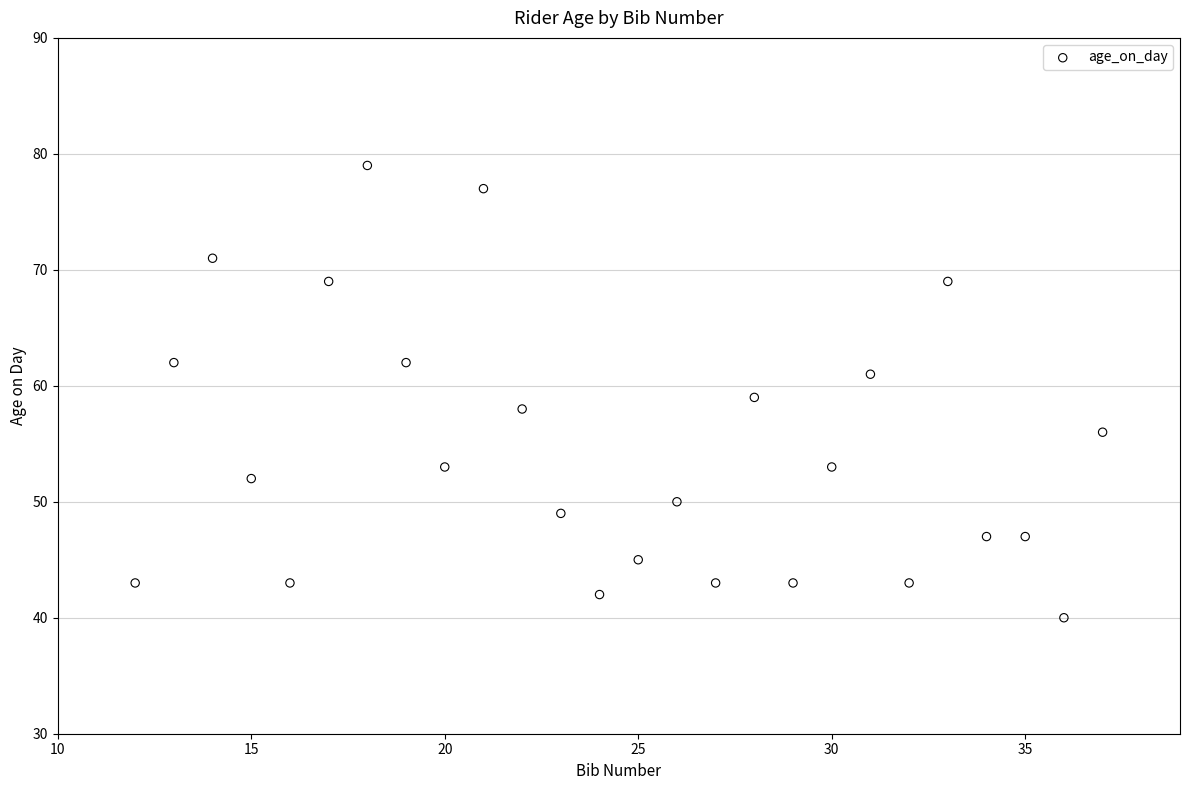

What is the range of X values (max minus min)?

25